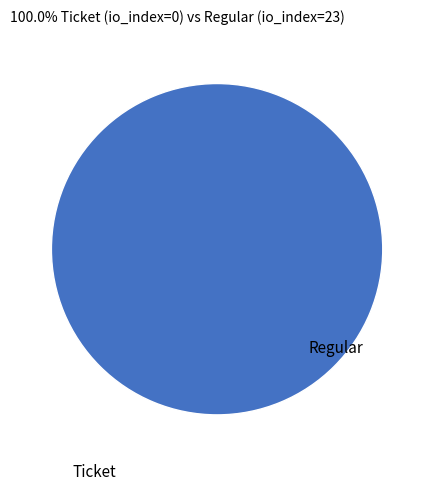

To the nearest percent, what is the average slice percentage?

50%